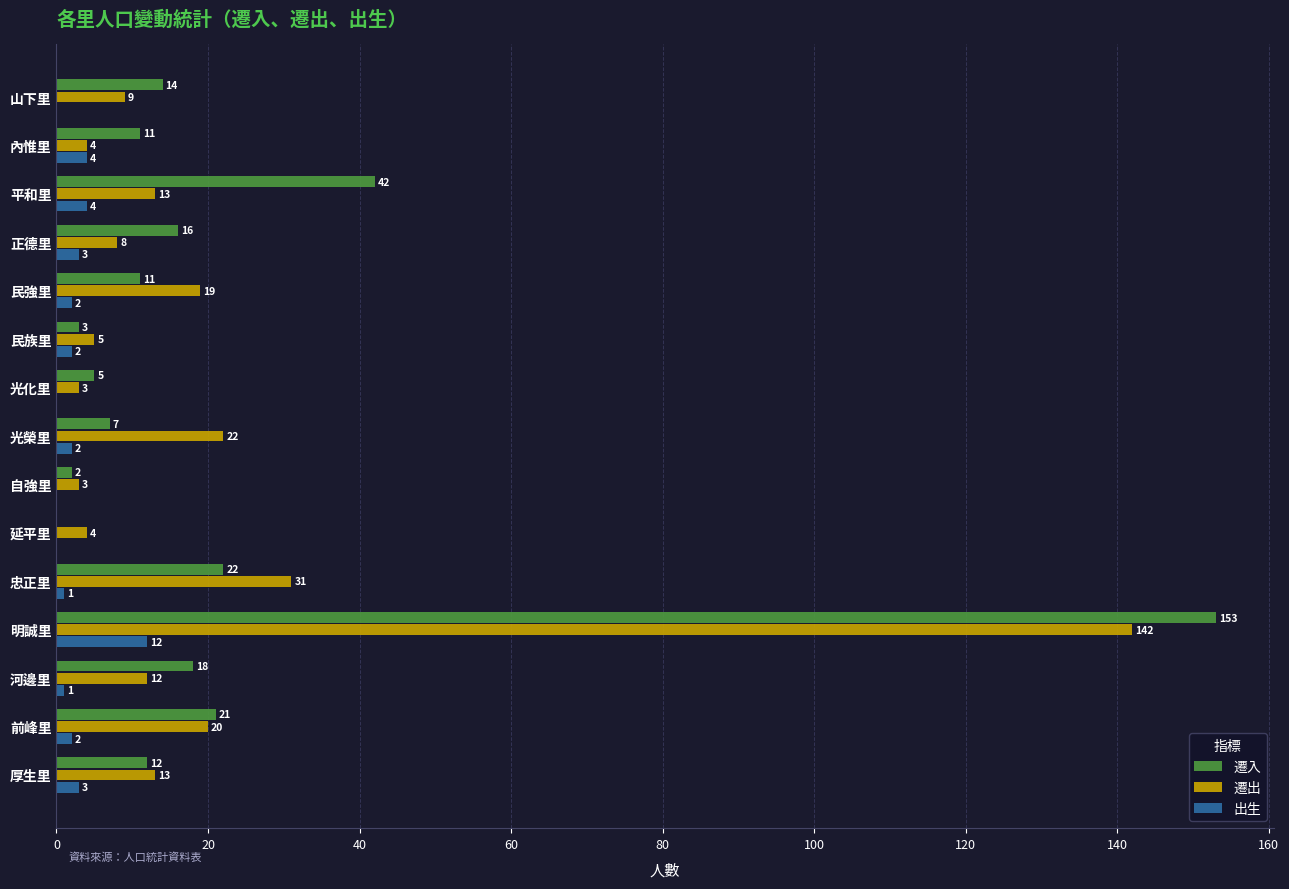

Where is 遷入 nearest to the value 76?

平和里